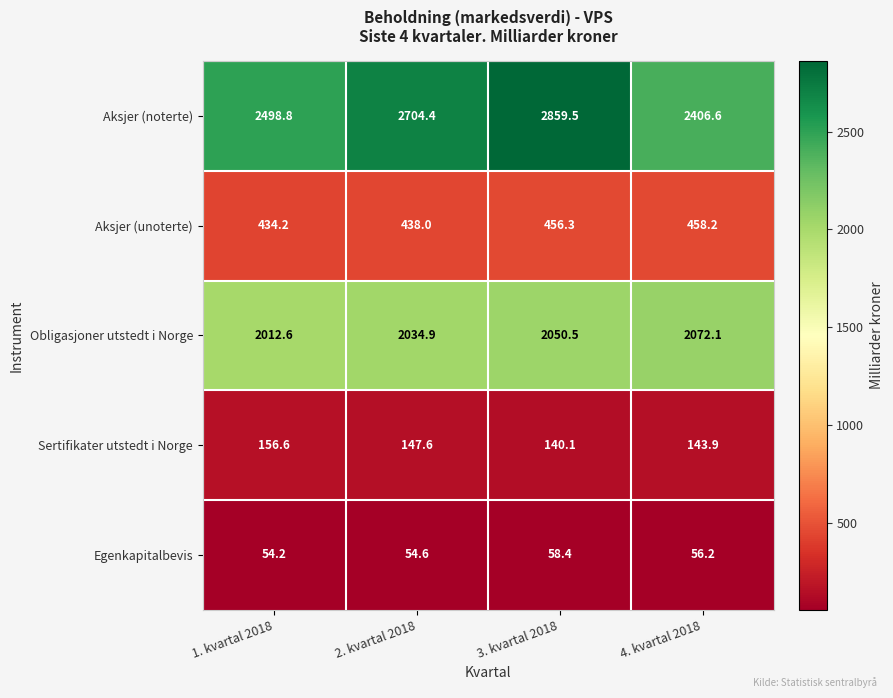

The Obligasjoner utstedt i Norge series shows 2050.5 at 3. kvartal 2018. True or false?

True